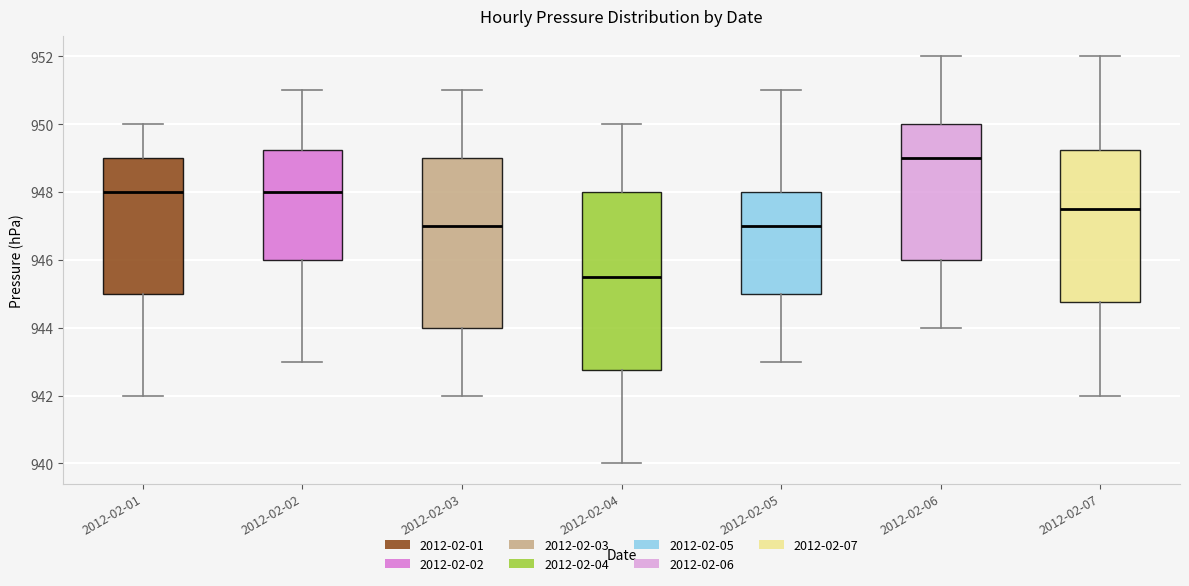

Which box's median line is the highest?

2012-02-06